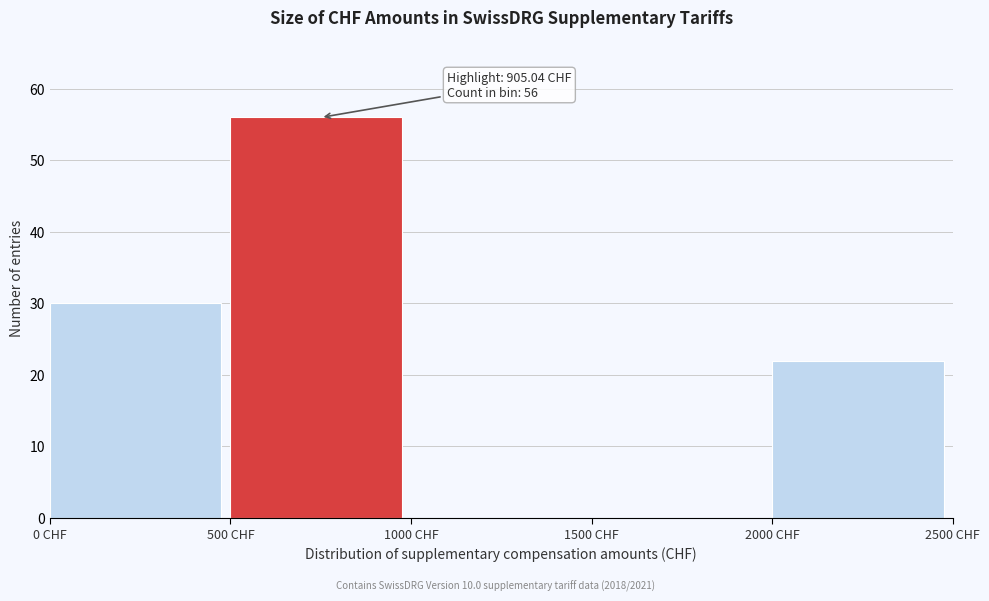

Which range on the x-axis has the tallest bar?

500 to 1000